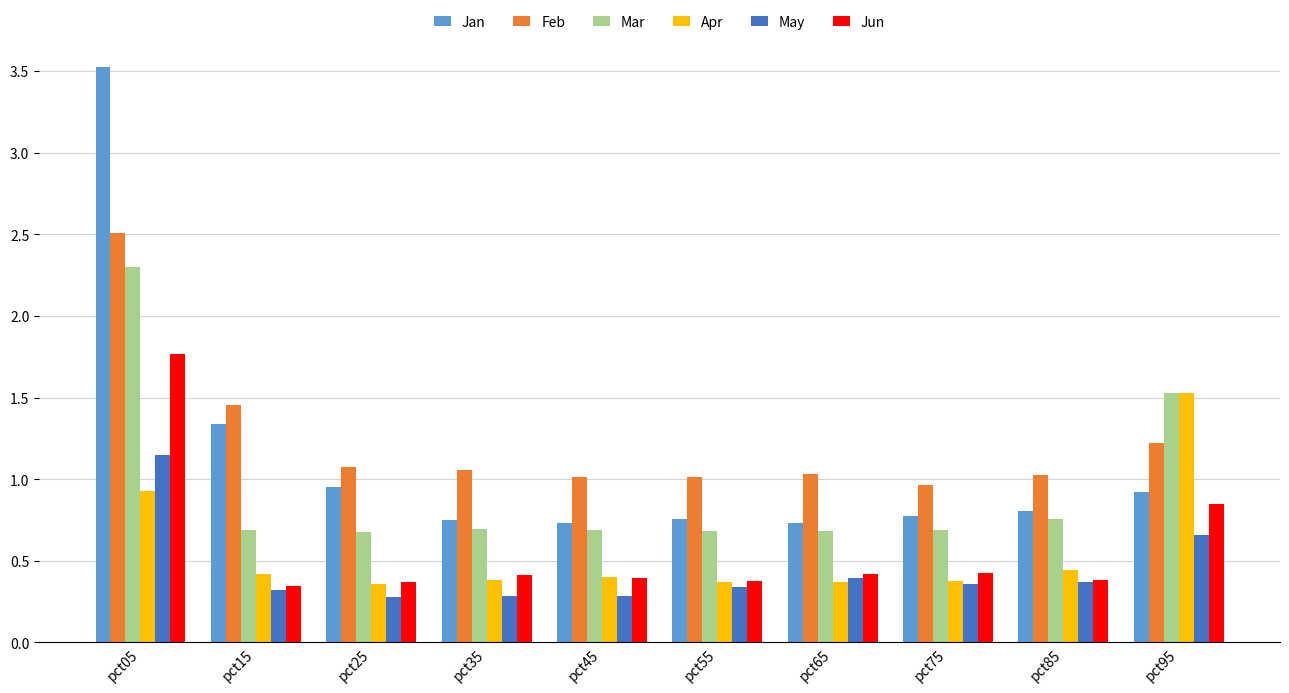

Does the chart contain stacked bars?

No